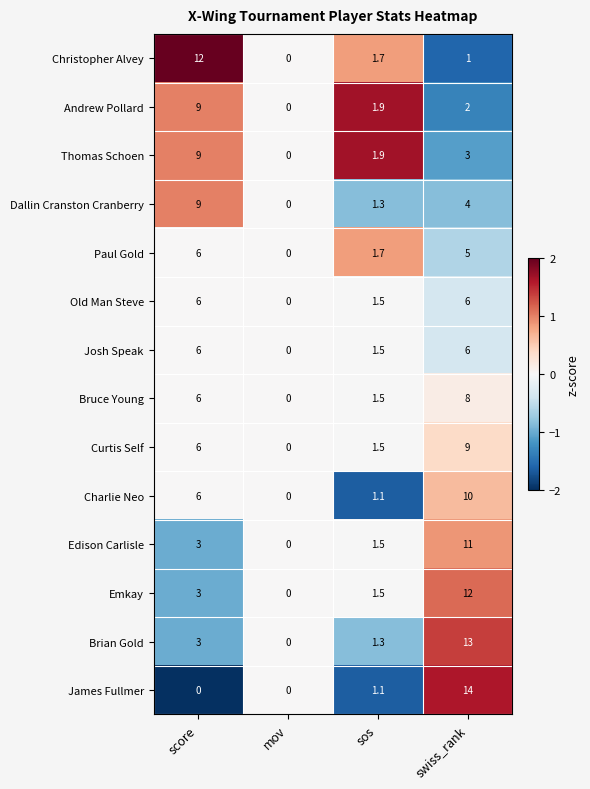

Is the value of Andrew Pollard at sos greater than the value of Curtis Self at swiss_rank?

No